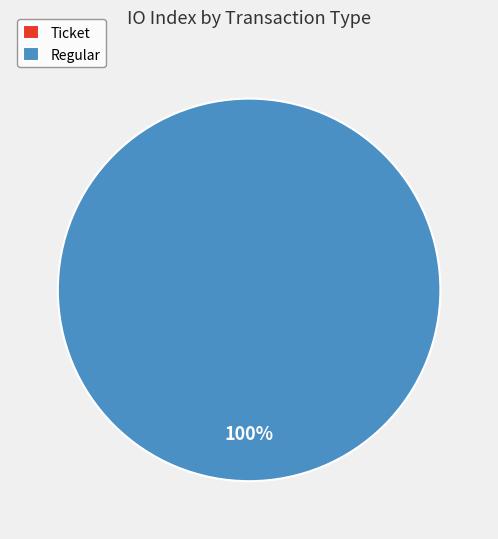

How much of the chart is everything except Ticket (io_index=0)?

100.0%